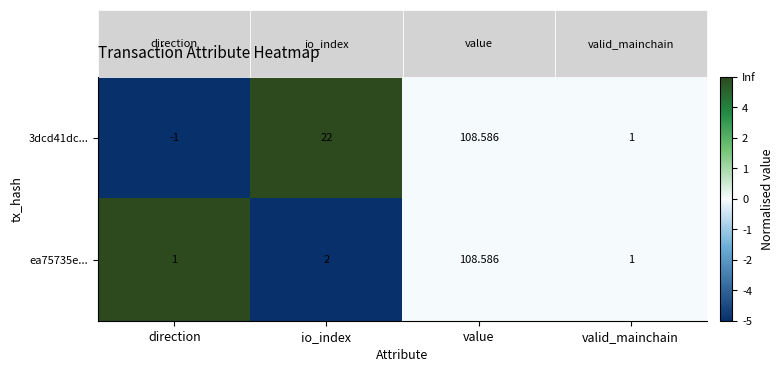

At which label does 3dcd41dc... reach its minimum?

direction